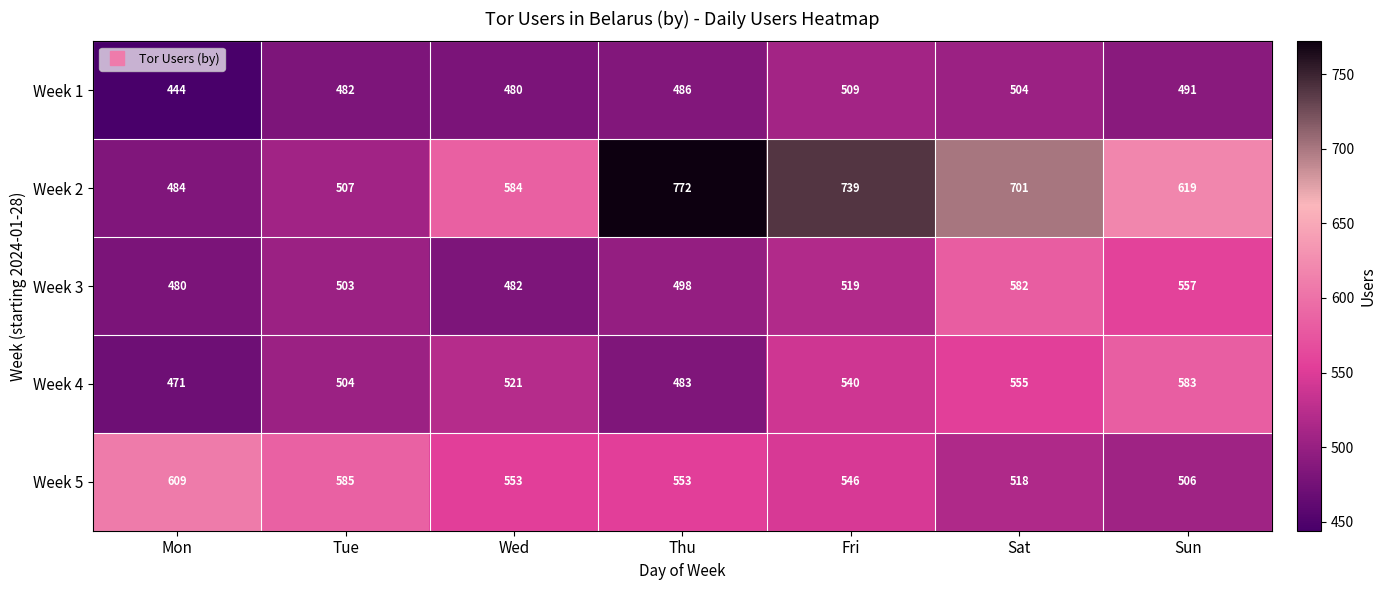

Which series has the largest total across all categories?

Week 2